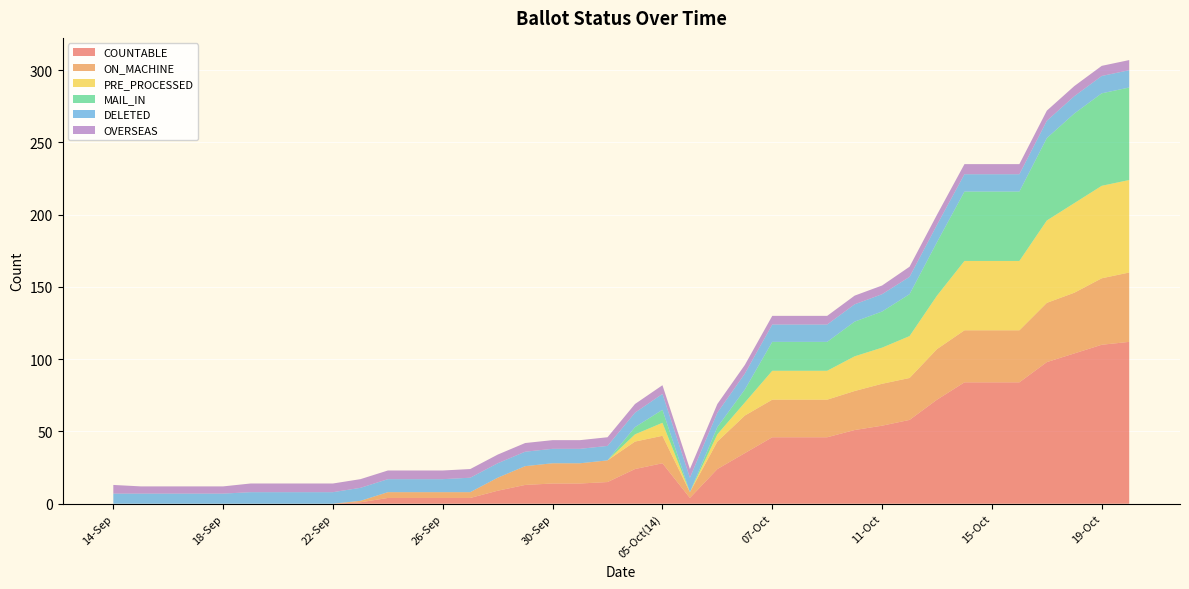

Reading left to right, transcribe all the data shown in this chart.

COUNTABLE: 14-Sep=0	15-Sep=0	16-Sep=0	17-Sep=0	18-Sep=0	19-Sep=0	20-Sep=0	21-Sep=0	22-Sep=0	23-Sep=1	24-Sep=4	25-Sep=4	26-Sep=4	27-Sep=4	28-Sep=9	29-Sep=13	30-Sep=14	02-Oct=14	03-Oct=15	04-Oct=24	05-Oct(14)=28	05-Oct(22)=4	06-Oct(06)=24	06-Oct(14)=35	07-Oct=46	08-Oct=46	09-Oct=46	10-Oct=51	11-Oct=54	12-Oct=58	13-Oct=72	14-Oct=84	15-Oct=84	16-Oct=84	17-Oct=98	18-Oct=104	19-Oct=110	20-Oct=112
ON_MACHINE: 14-Sep=0	15-Sep=0	16-Sep=0	17-Sep=0	18-Sep=0	19-Sep=0	20-Sep=0	21-Sep=0	22-Sep=0	23-Sep=1	24-Sep=4	25-Sep=4	26-Sep=4	27-Sep=4	28-Sep=9	29-Sep=13	30-Sep=14	02-Oct=14	03-Oct=15	04-Oct=19	05-Oct(14)=19	05-Oct(22)=4	06-Oct(06)=19	06-Oct(14)=26	07-Oct=26	08-Oct=26	09-Oct=26	10-Oct=27	11-Oct=29	12-Oct=29	13-Oct=35	14-Oct=36	15-Oct=36	16-Oct=36	17-Oct=41	18-Oct=42	19-Oct=46	20-Oct=48
PRE_PROCESSED: 14-Sep=0	15-Sep=0	16-Sep=0	17-Sep=0	18-Sep=0	19-Sep=0	20-Sep=0	21-Sep=0	22-Sep=0	23-Sep=0	24-Sep=0	25-Sep=0	26-Sep=0	27-Sep=0	28-Sep=0	29-Sep=0	30-Sep=0	02-Oct=0	03-Oct=0	04-Oct=5	05-Oct(14)=9	05-Oct(22)=0	06-Oct(06)=5	06-Oct(14)=9	07-Oct=20	08-Oct=20	09-Oct=20	10-Oct=24	11-Oct=25	12-Oct=29	13-Oct=37	14-Oct=48	15-Oct=48	16-Oct=48	17-Oct=57	18-Oct=62	19-Oct=64	20-Oct=64
MAIL_IN: 14-Sep=0	15-Sep=0	16-Sep=0	17-Sep=0	18-Sep=0	19-Sep=0	20-Sep=0	21-Sep=0	22-Sep=0	23-Sep=0	24-Sep=0	25-Sep=0	26-Sep=0	27-Sep=0	28-Sep=0	29-Sep=0	30-Sep=0	02-Oct=0	03-Oct=0	04-Oct=5	05-Oct(14)=9	05-Oct(22)=0	06-Oct(06)=5	06-Oct(14)=9	07-Oct=20	08-Oct=20	09-Oct=20	10-Oct=24	11-Oct=25	12-Oct=29	13-Oct=37	14-Oct=48	15-Oct=48	16-Oct=48	17-Oct=57	18-Oct=62	19-Oct=64	20-Oct=64
DELETED: 14-Sep=7	15-Sep=7	16-Sep=7	17-Sep=7	18-Sep=7	19-Sep=8	20-Sep=8	21-Sep=8	22-Sep=8	23-Sep=9	24-Sep=9	25-Sep=9	26-Sep=9	27-Sep=10	28-Sep=10	29-Sep=10	30-Sep=10	02-Oct=10	03-Oct=10	04-Oct=10	05-Oct(14)=11	05-Oct(22)=10	06-Oct(06)=10	06-Oct(14)=11	07-Oct=12	08-Oct=12	09-Oct=12	10-Oct=12	11-Oct=12	12-Oct=12	13-Oct=12	14-Oct=12	15-Oct=12	16-Oct=12	17-Oct=12	18-Oct=12	19-Oct=12	20-Oct=12
OVERSEAS: 14-Sep=6	15-Sep=5	16-Sep=5	17-Sep=5	18-Sep=5	19-Sep=6	20-Sep=6	21-Sep=6	22-Sep=6	23-Sep=6	24-Sep=6	25-Sep=6	26-Sep=6	27-Sep=6	28-Sep=6	29-Sep=6	30-Sep=6	02-Oct=6	03-Oct=6	04-Oct=6	05-Oct(14)=6	05-Oct(22)=6	06-Oct(06)=6	06-Oct(14)=6	07-Oct=6	08-Oct=6	09-Oct=6	10-Oct=6	11-Oct=6	12-Oct=7	13-Oct=7	14-Oct=7	15-Oct=7	16-Oct=7	17-Oct=7	18-Oct=7	19-Oct=7	20-Oct=7